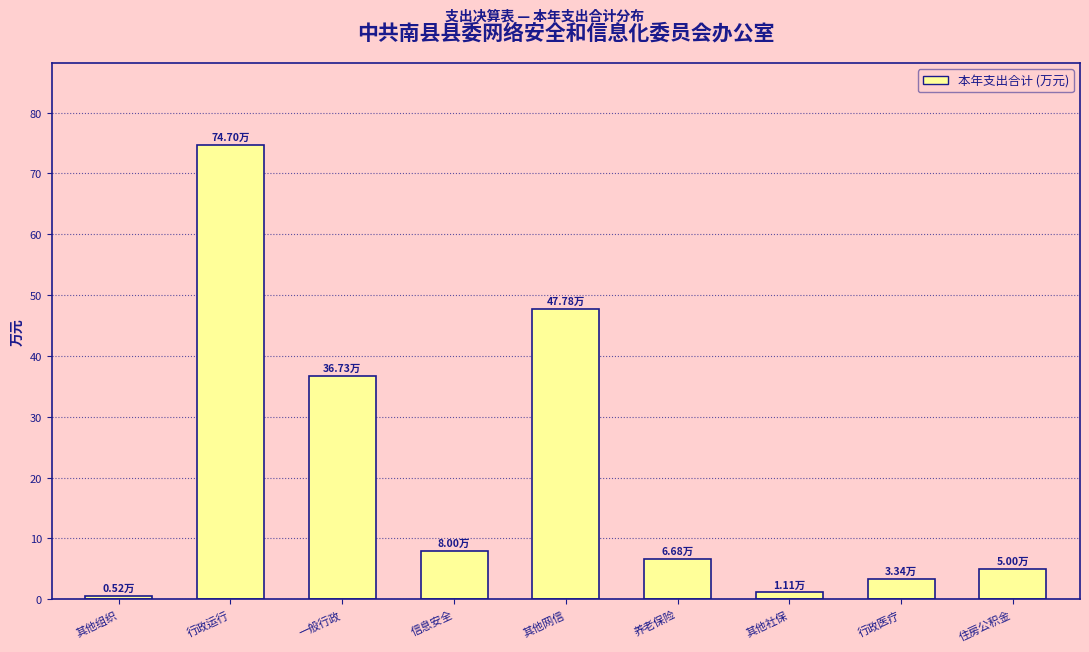

What is the label of the 6th bar from the left?

养老保险